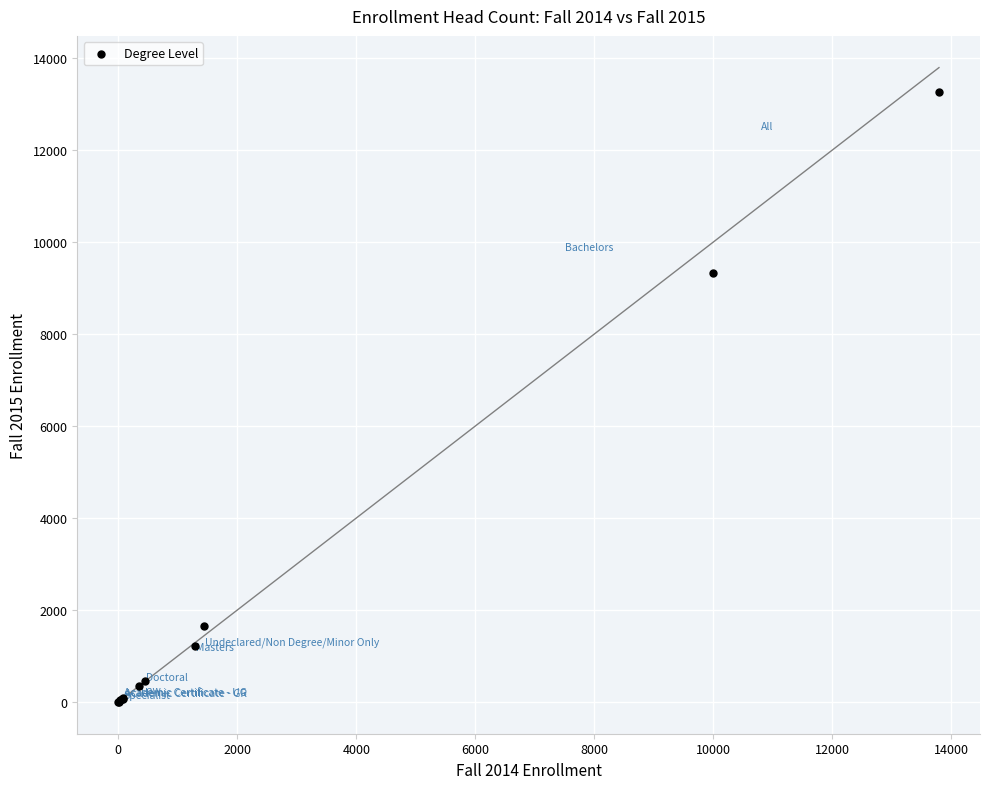

What Y value in the scatter plot is closest to 6631?

9330